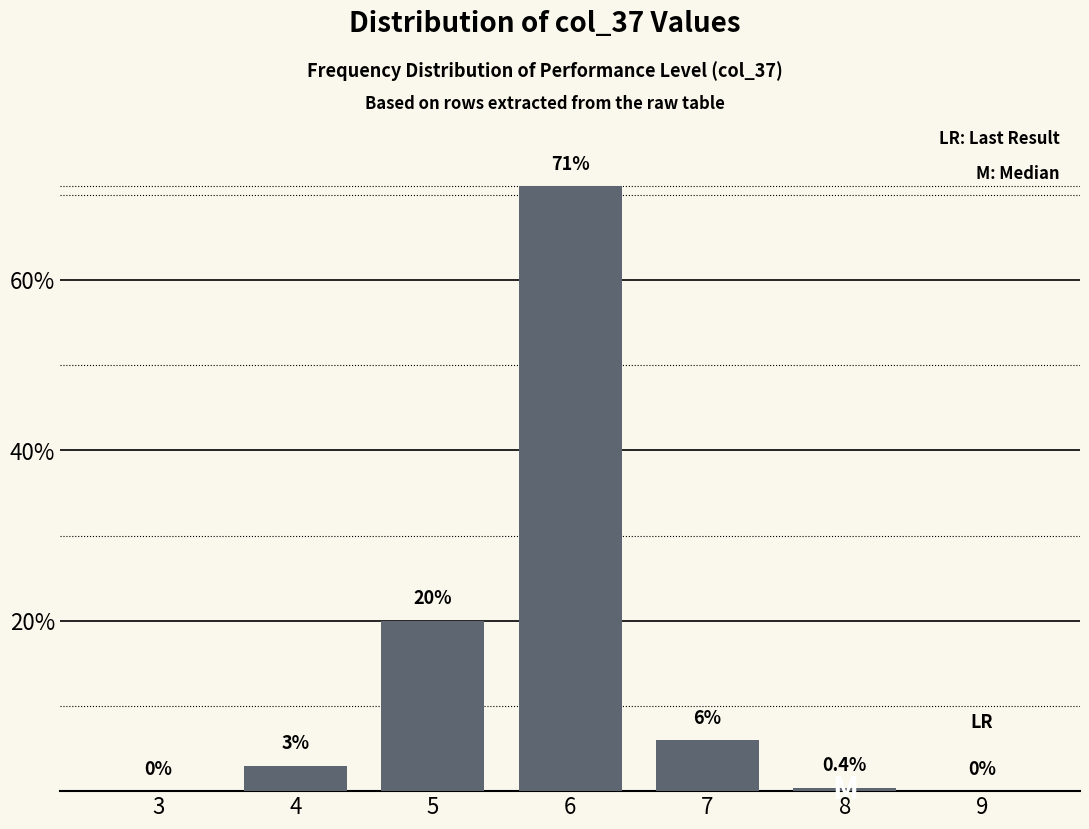

Reading left to right, extract all data points from this chart.

3=0.0	4=3.0	5=20.0	6=71.0	7=6.0	8=0.4	9=0.0